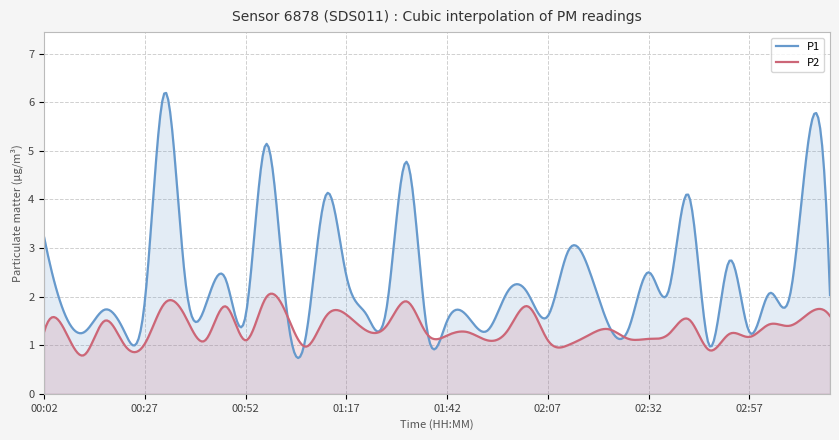

True or false: P1 has a value of 1.5 at 01:42.

True